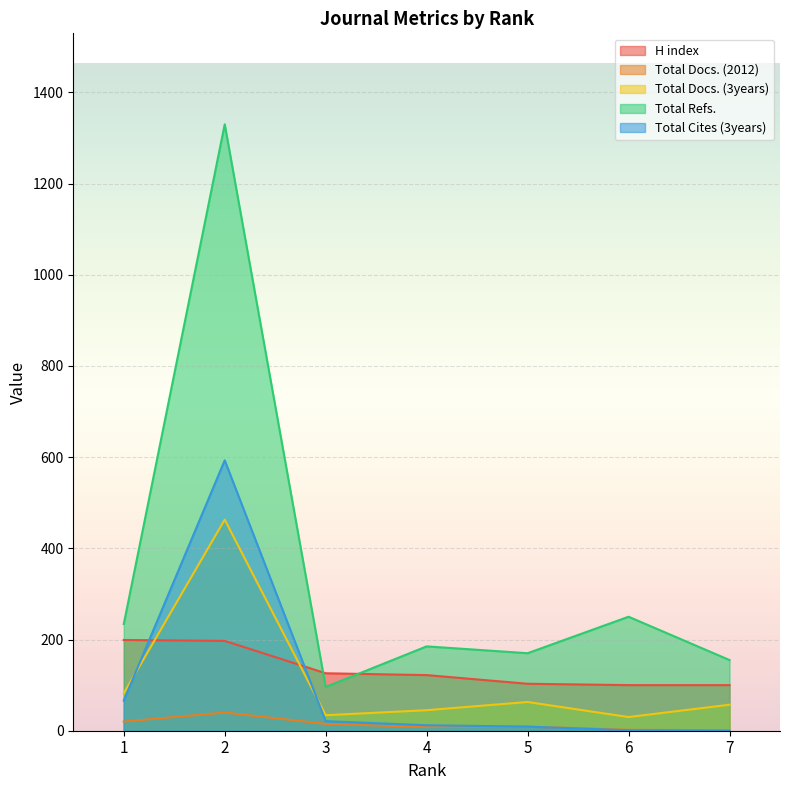

In Total Refs., how many points are higher than both neighbors (excluding endpoints)?

3